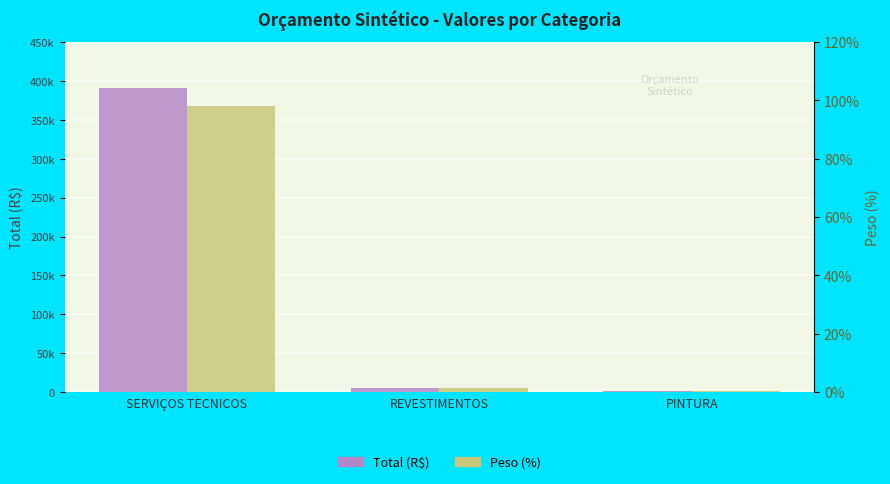

At which category is the sum across all series the highest?

SERVIÇOS TECNICOS